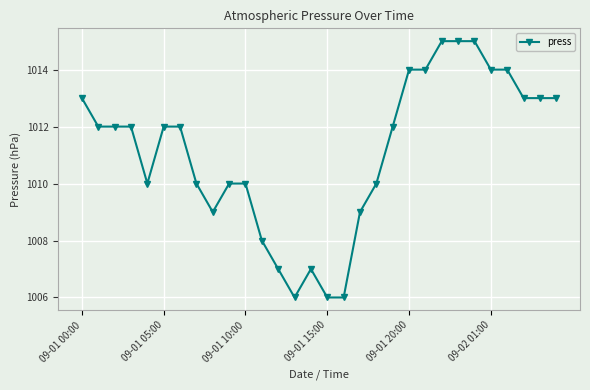

Reading left to right, transcribe all the data shown in this chart.

1013	1012	1012	1012	1010	1012	1012	1010	1009	1010	1010	1008	1007	1006	1007	1006	1006	1009	1010	1012	1014	1014	1015	1015	1015	1014	1014	1013	1013	1013